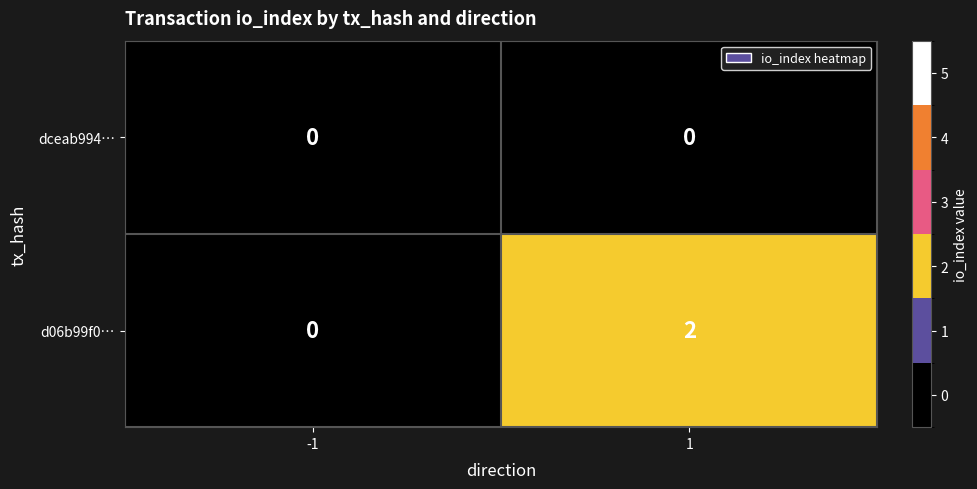

How many data points does each series have?

2